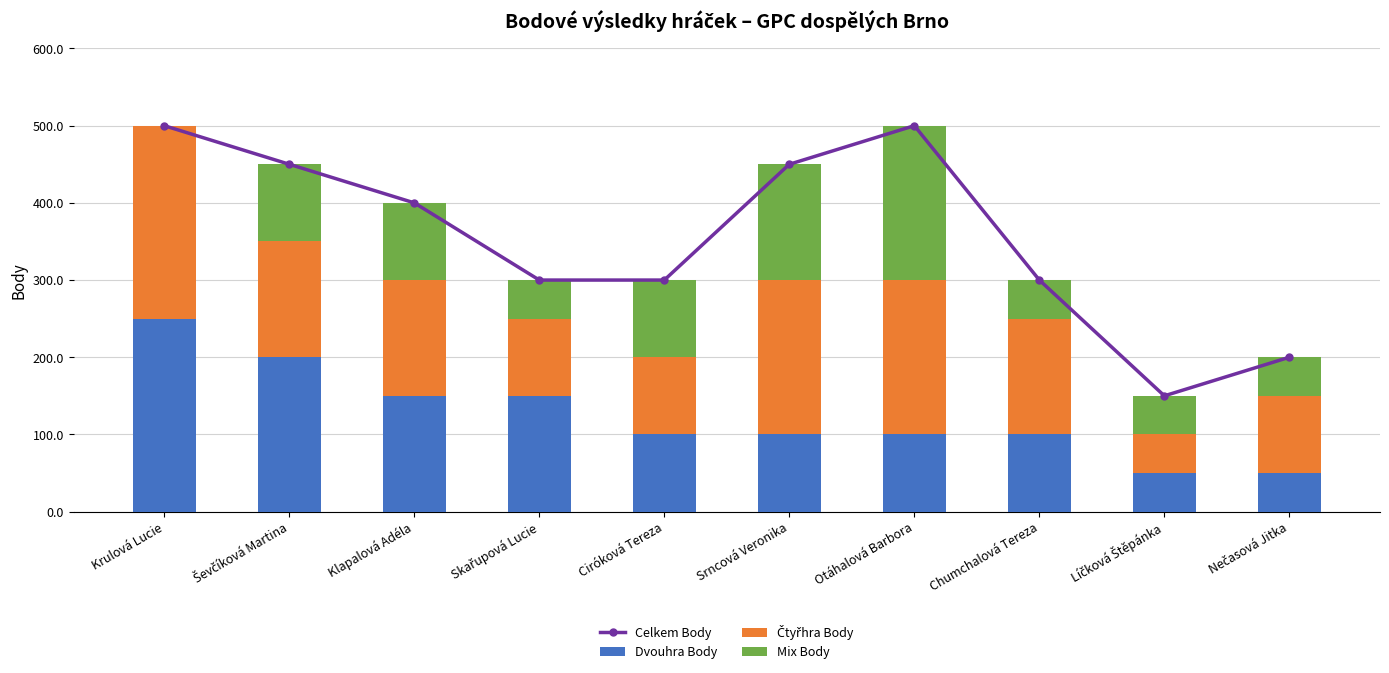

What is the maximum value for Dvouhra Body?

250